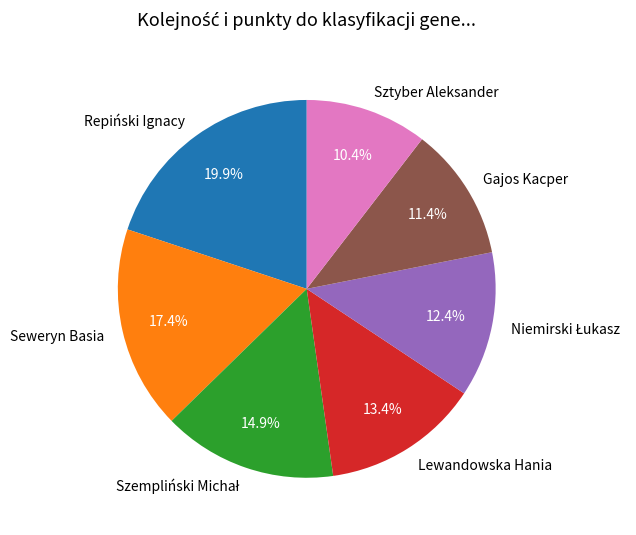

What is the ratio of the value at Repiński Ignacy to the value at Sztyber Aleksander?

1.9